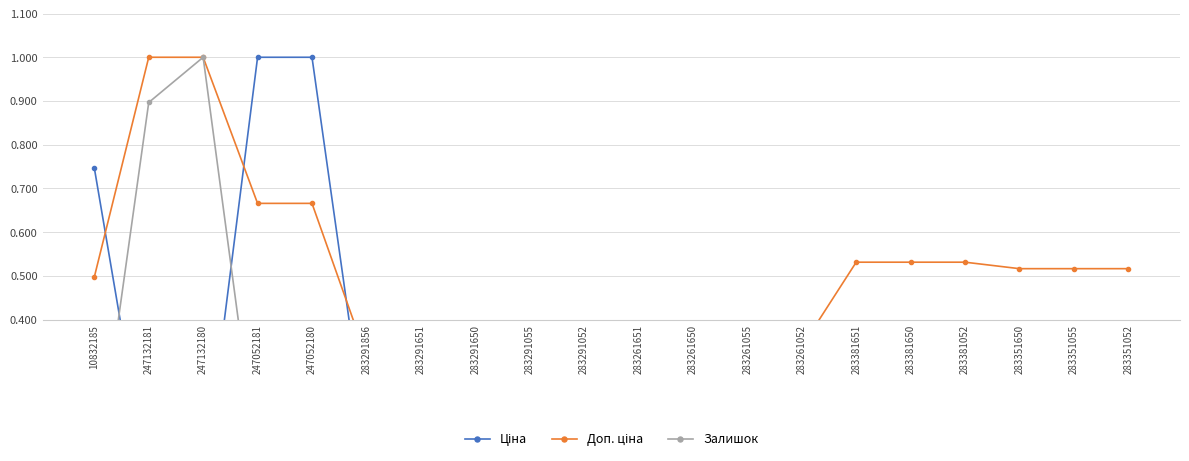

Does the chart have visible grid lines?

Yes